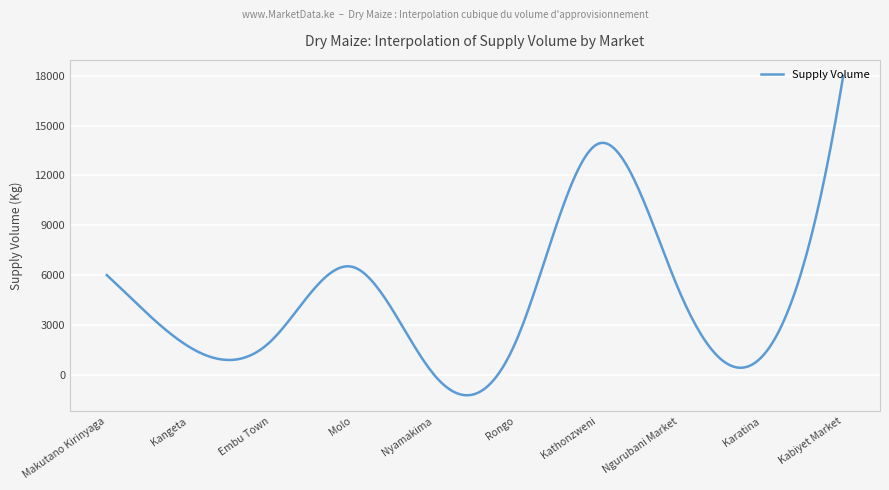

What is the greatest value displayed?

18000.0